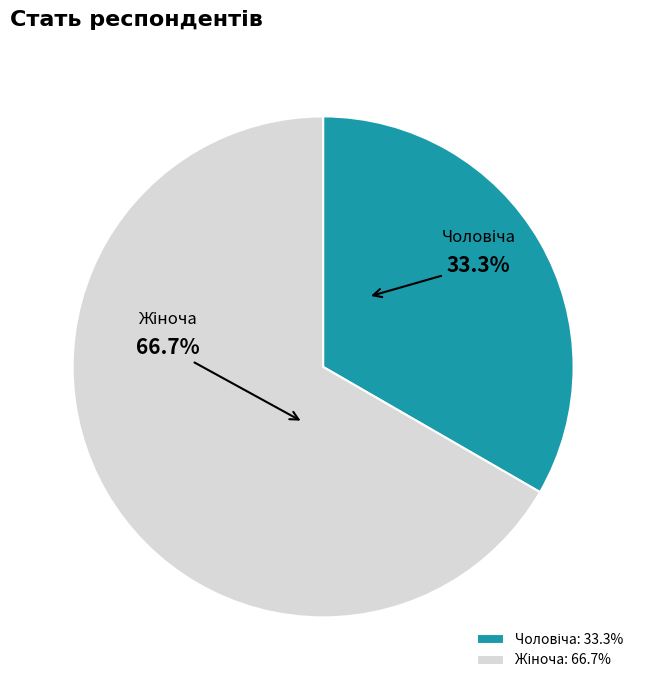

Is there any slice that represents more than half of the pie?

Yes